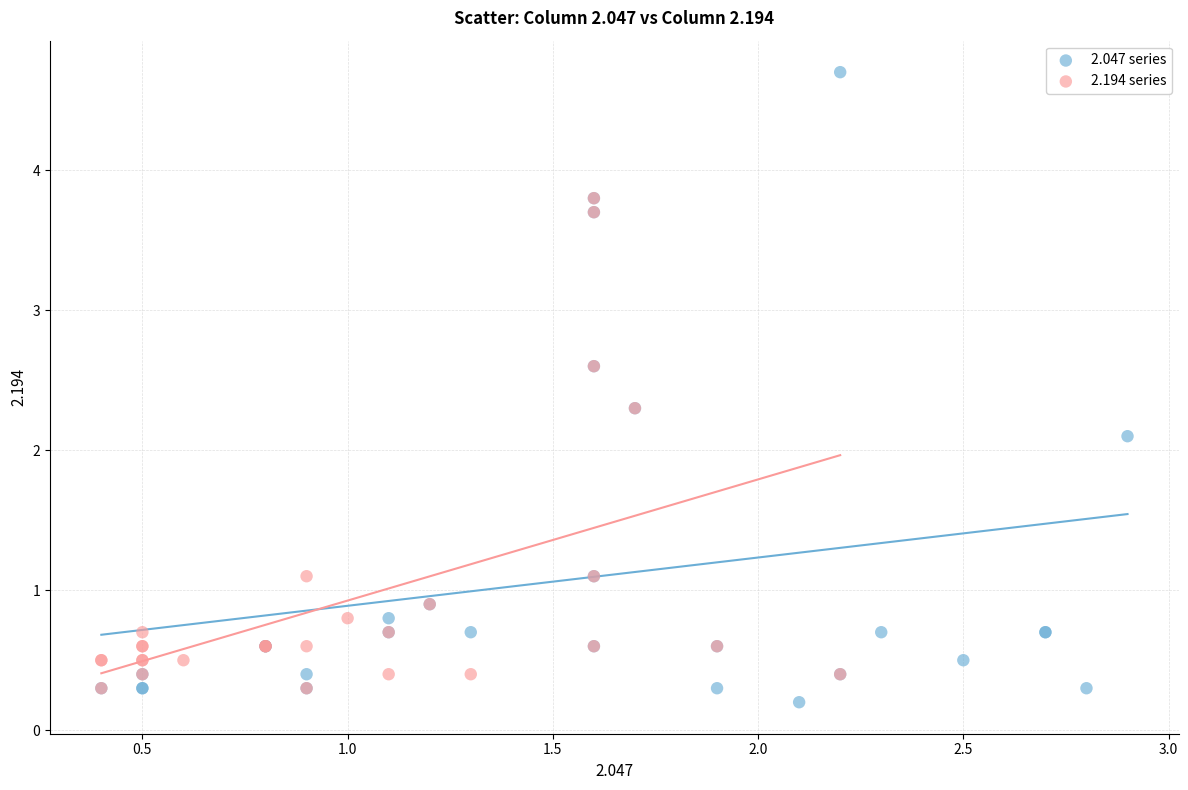

Which series has the largest Y range (max minus min)?

2.047 series